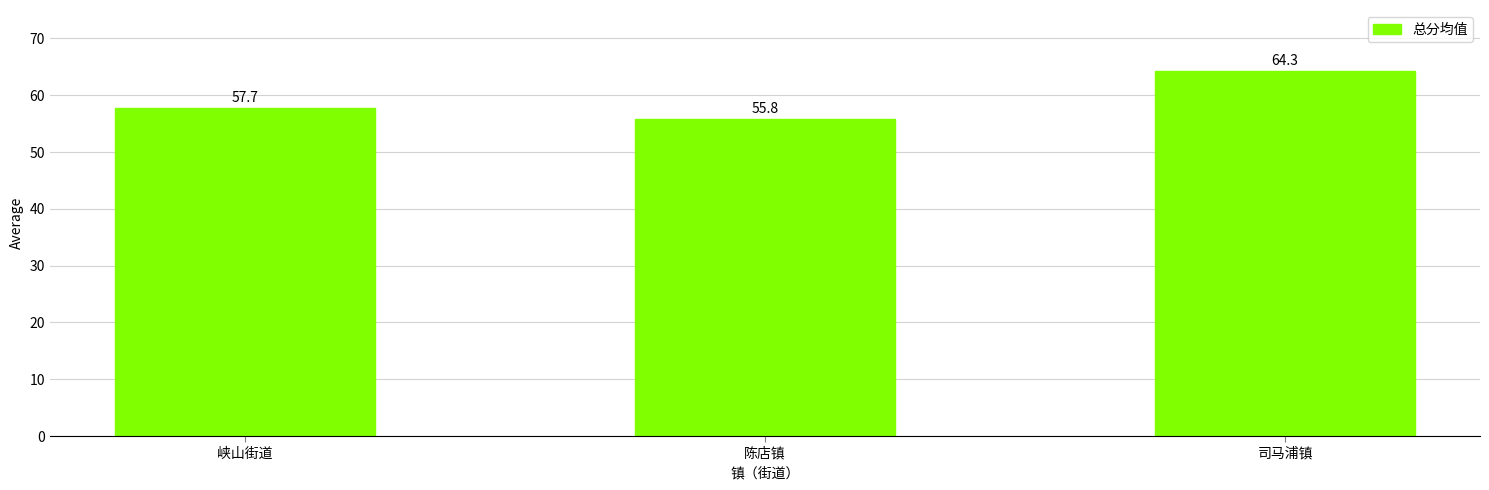

What is the average value?

59.3